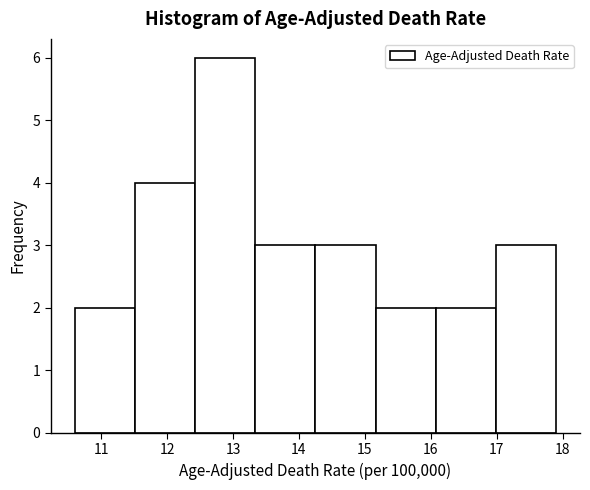

How tall is the bar that spans 17.0 to 17.9 on the x-axis? Neither the bar edges nor the heights are printed on the chart, so give them approximately, as read against the axes.

3